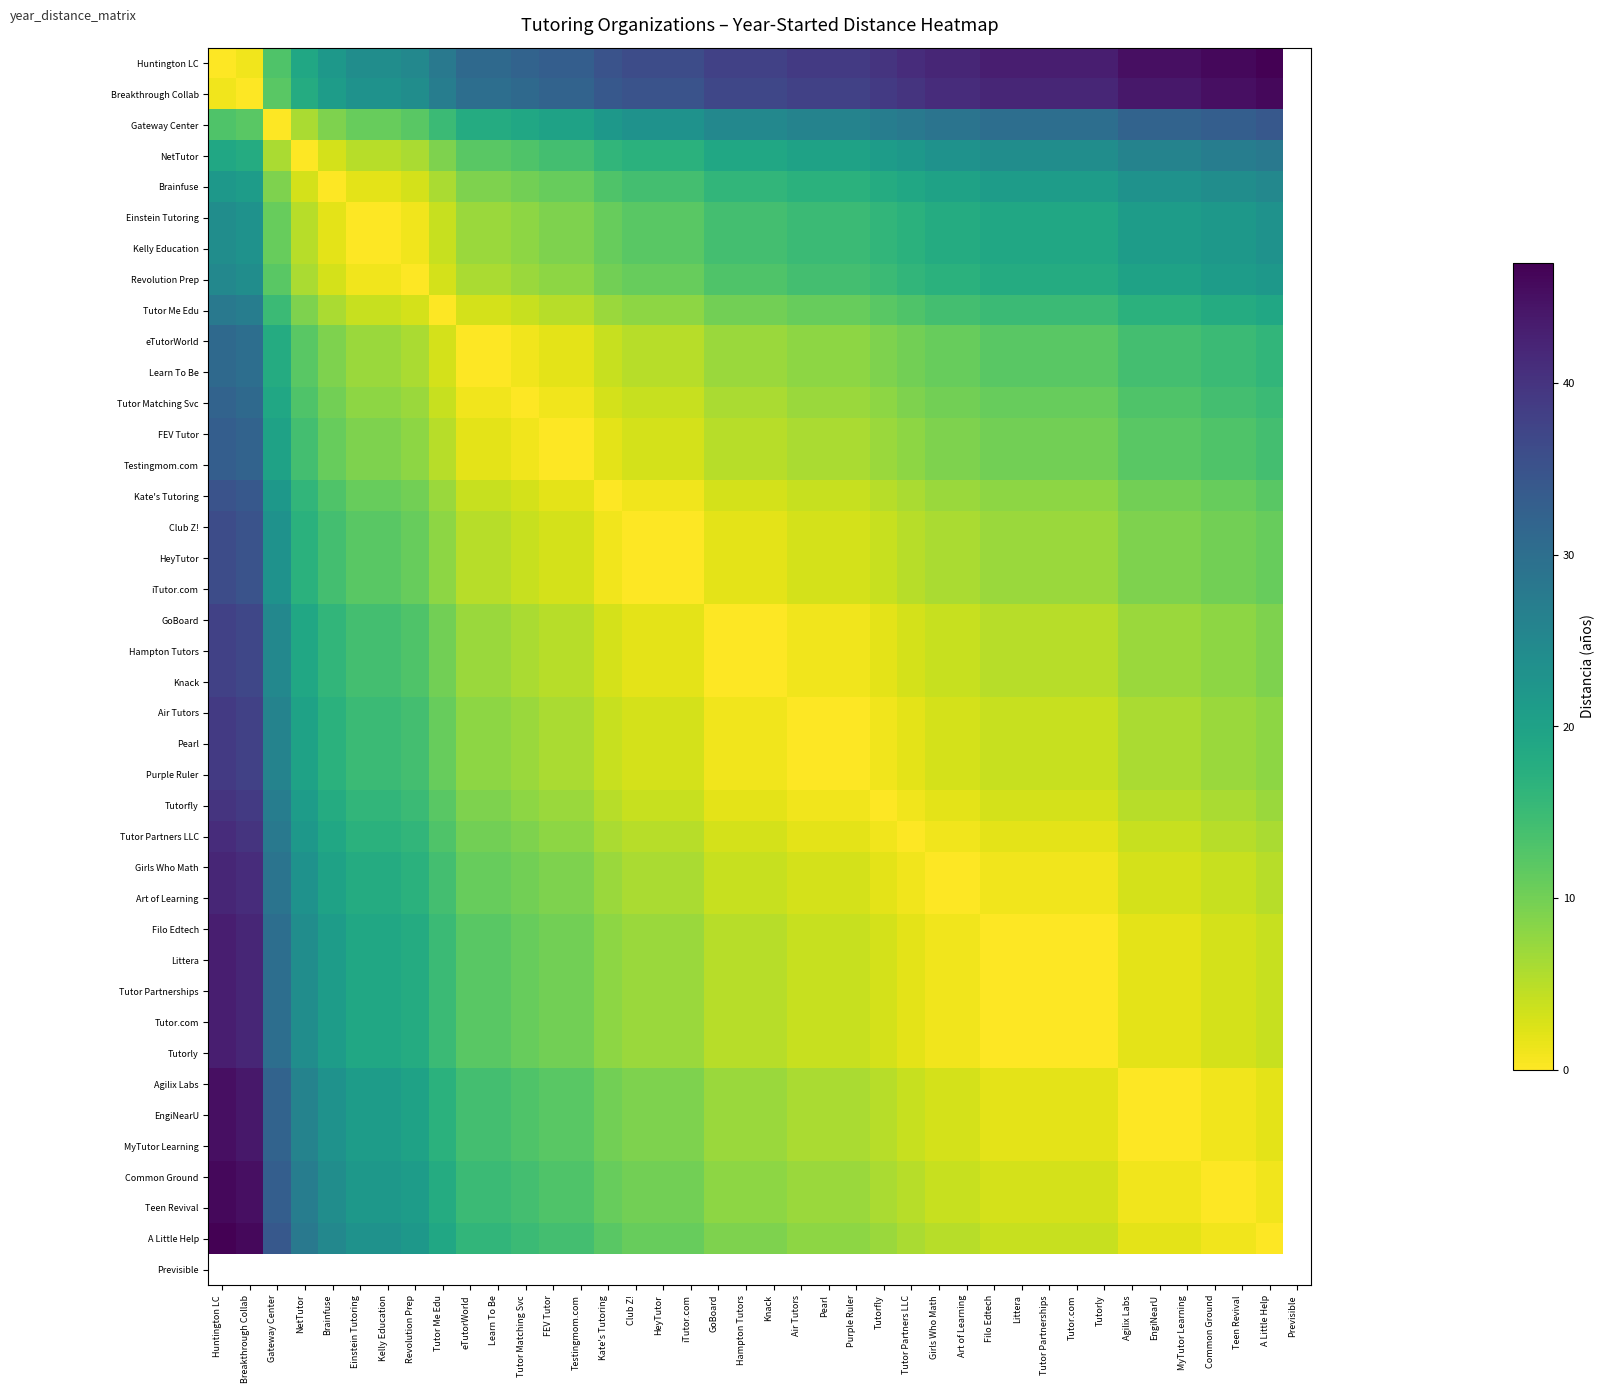

What is the difference between the second highest and second lowest values in the iTutor.com series?

36.0